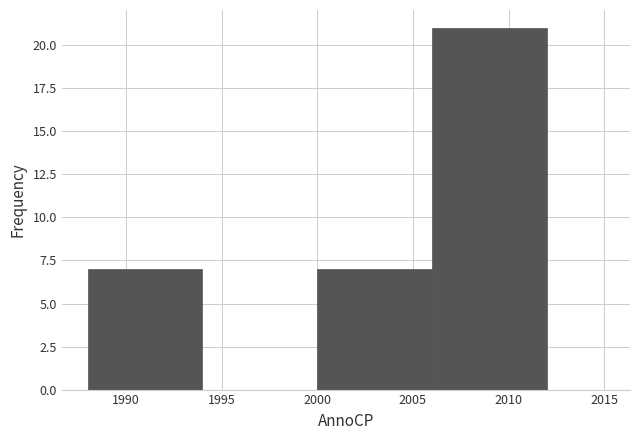

Reading left to right, transcribe this chart: for each bar, give the range it covers on the x-axis and its height. The values are not printed on the chart, so give them approximately, as read against the axis.

1988 to 1994: 7
1994 to 2000: 0
2000 to 2006: 7
2006 to 2012: 21
2012 to 2015: 0